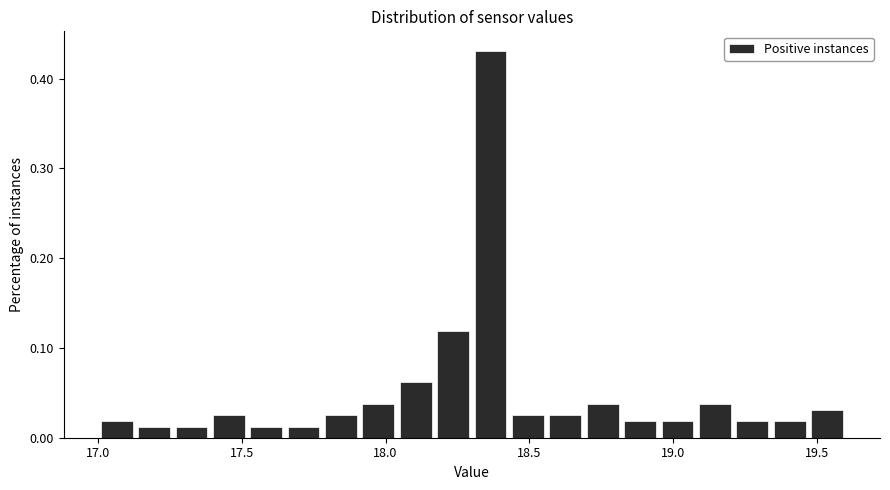

Around what value on the x-axis is the tallest bar? Give the approximate position of its centre, as read against the axis.

18.35